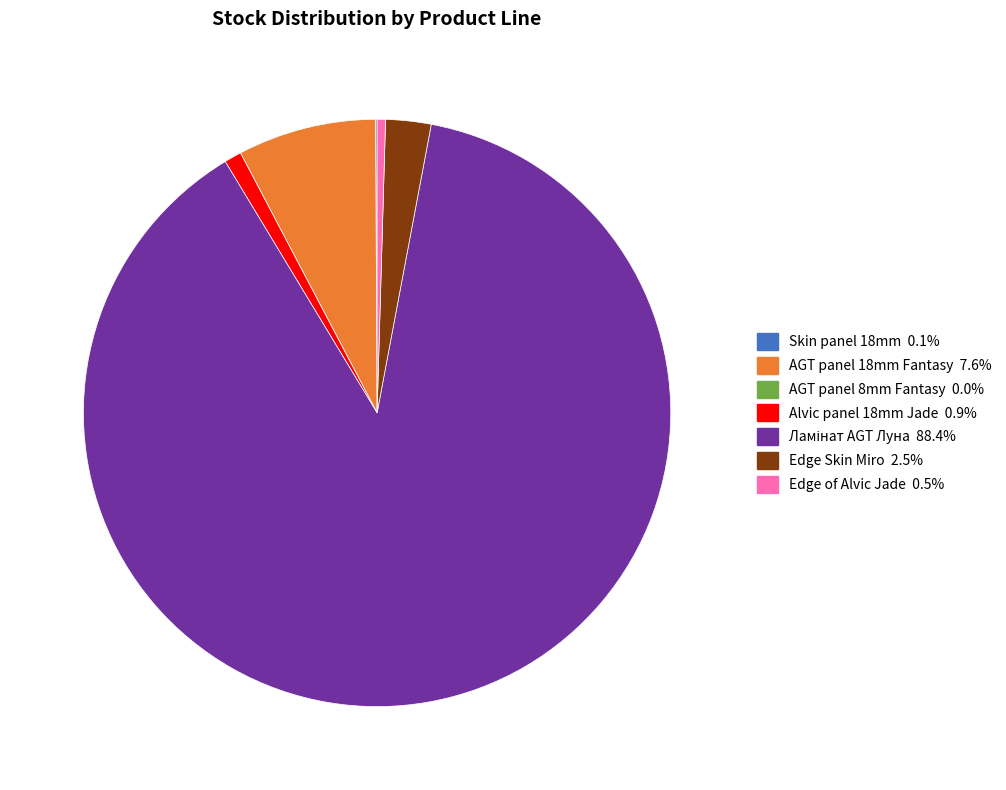

Is there any slice that represents more than half of the pie?

Yes